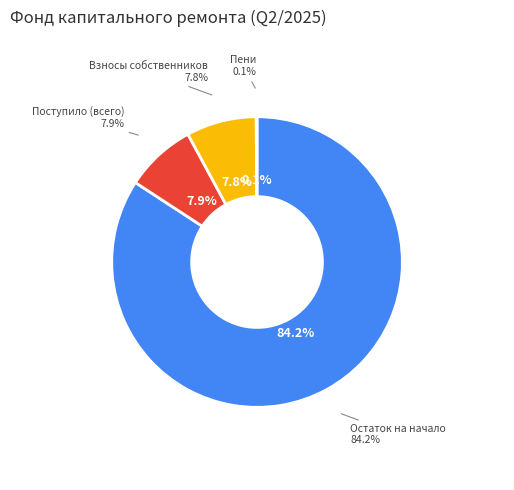

What percentage do Остаток на начало периода and Поступило взносов together represent?

92.1%